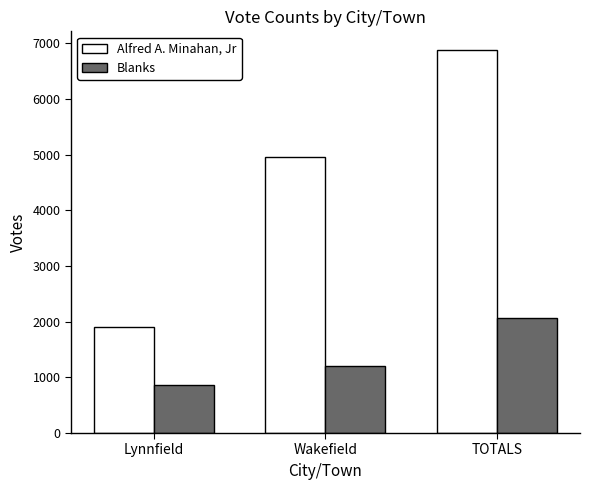

What is the minimum value shown in the chart?

859